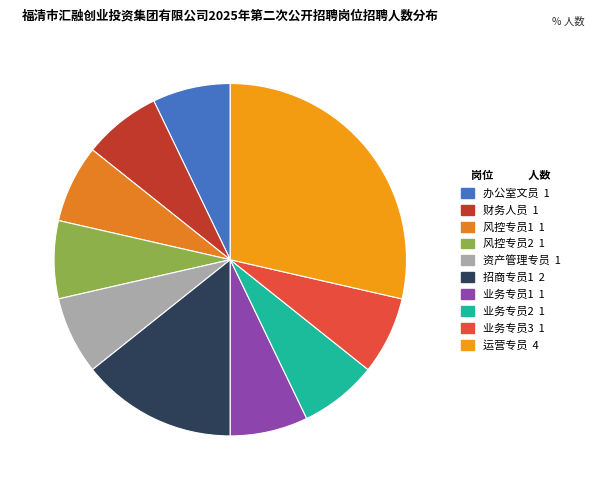

Count the number of slices in the pie.

10